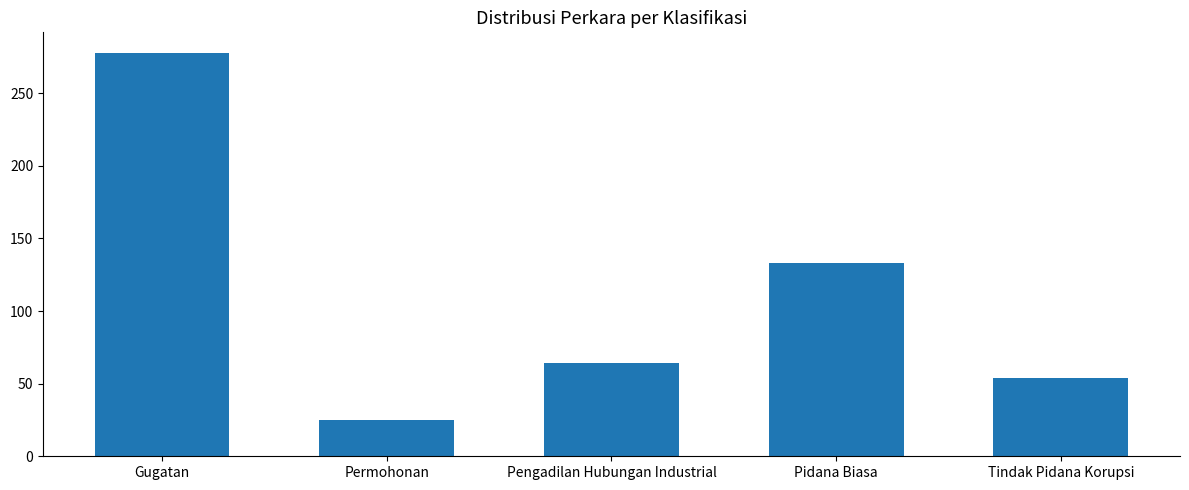

Count the number of data series in this chart.

1